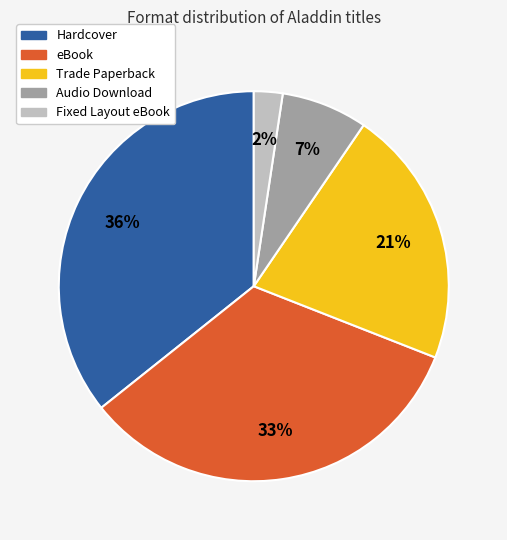

Count the number of slices in the pie.

5